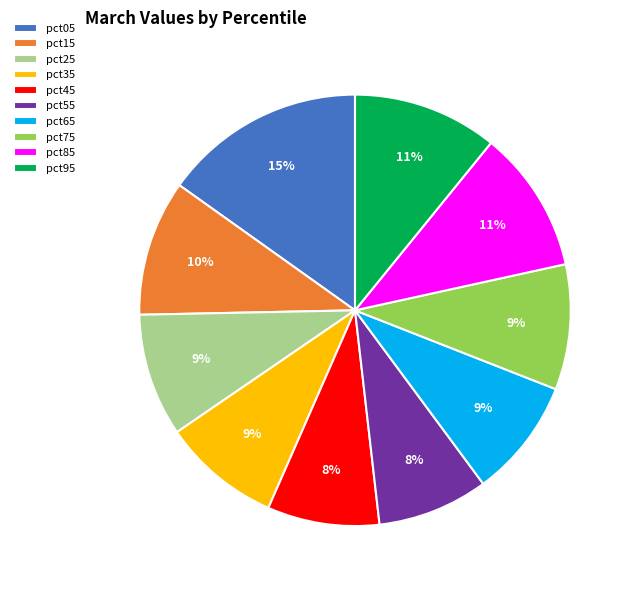

Approximately how many times larger is the value at pct65 compared to pct55?

1.1